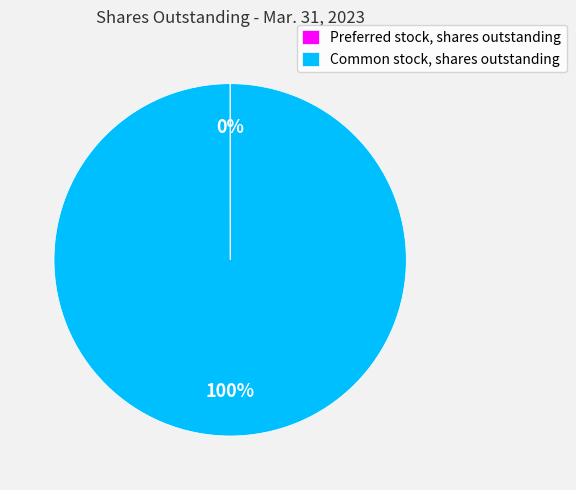

To the nearest percent, what is the average slice percentage?

50%